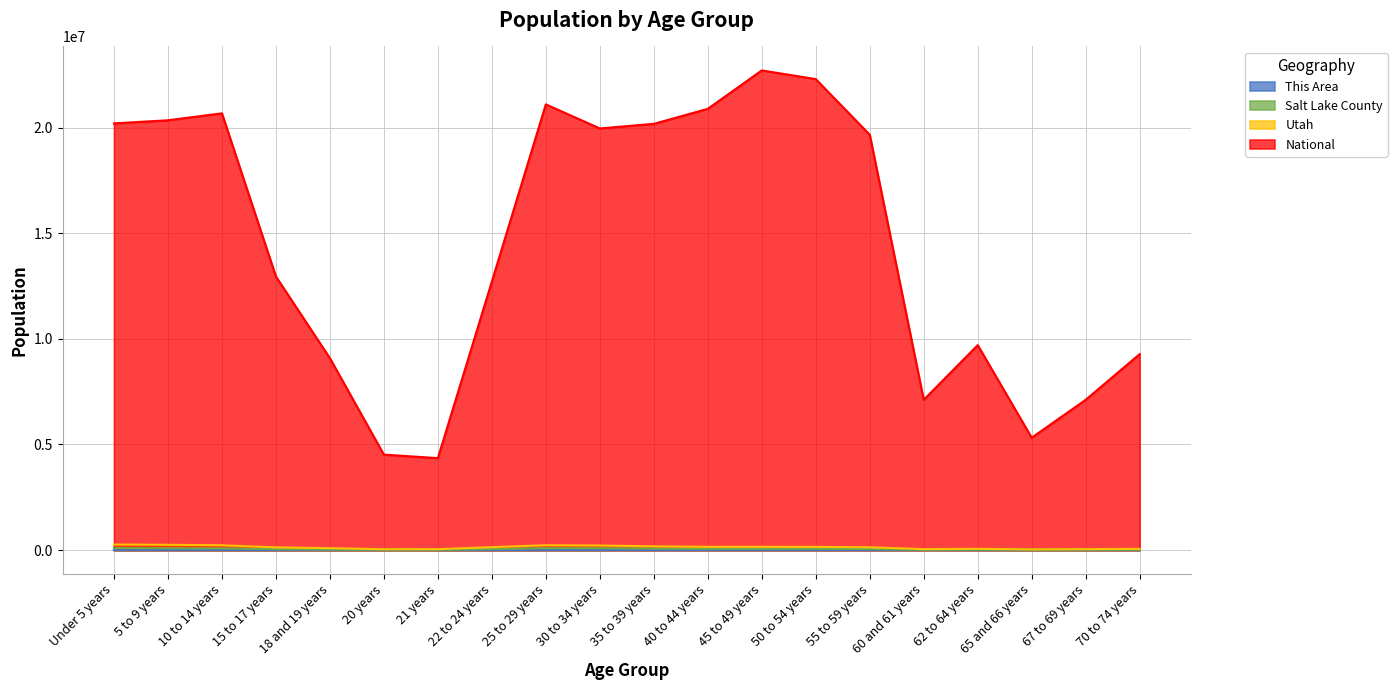

What position from the left is 35 to 39 years?

11